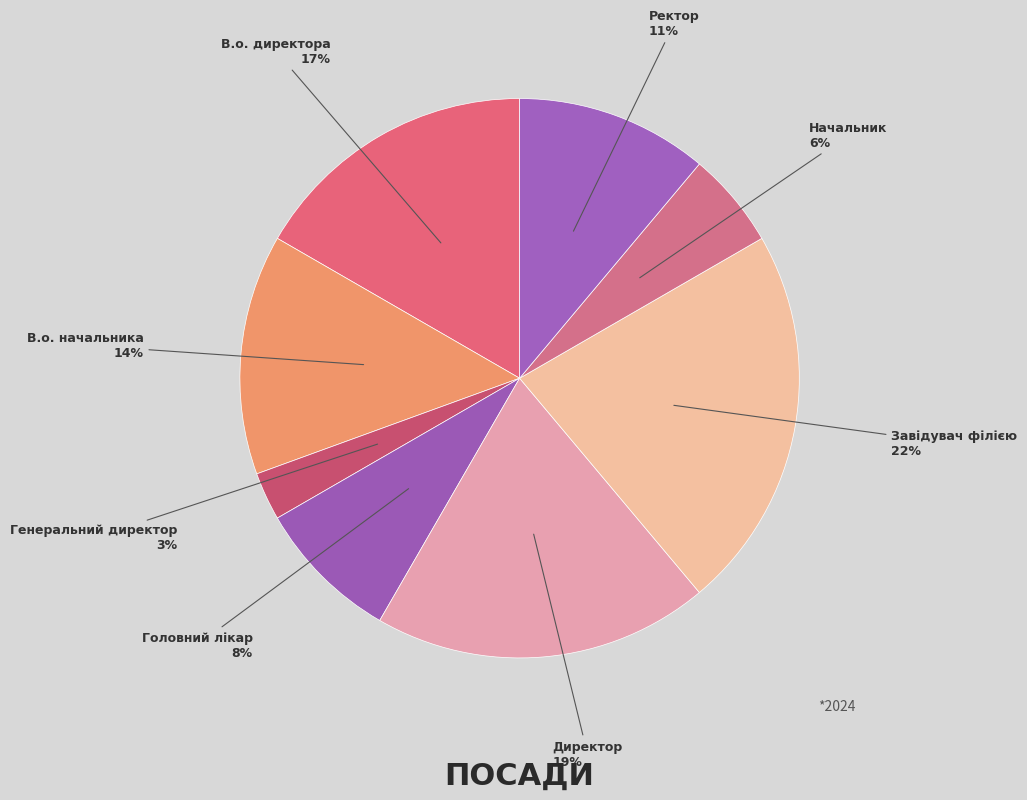

Which category has the biggest portion of the pie?

Завідувач філією